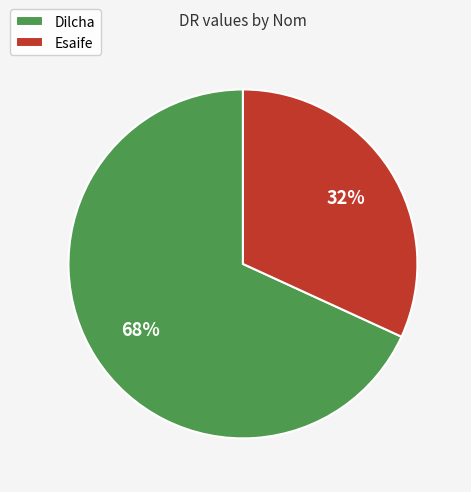

True or false: Esaife accounts for 32% of the total.

True